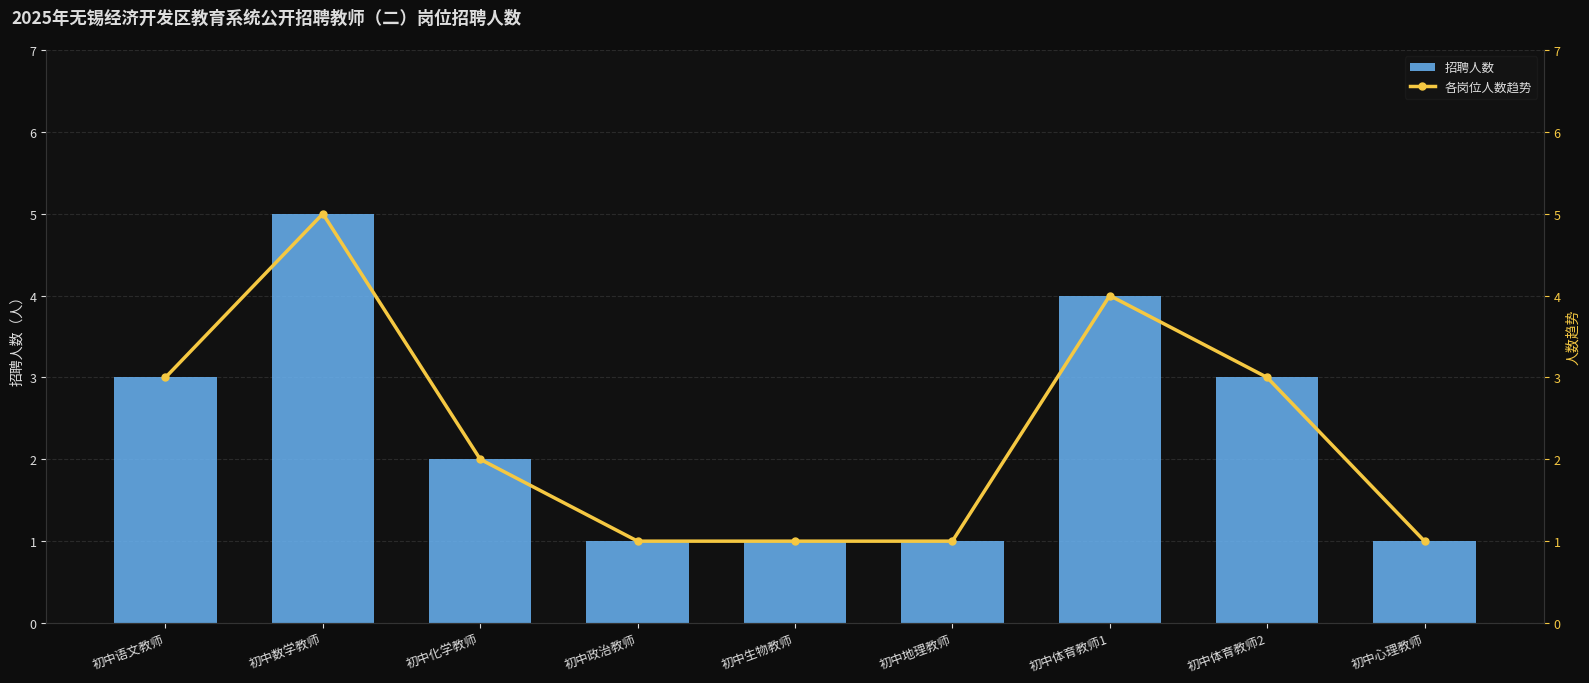

What is the value of the 招聘人数 bar at the 2nd from the left?

5